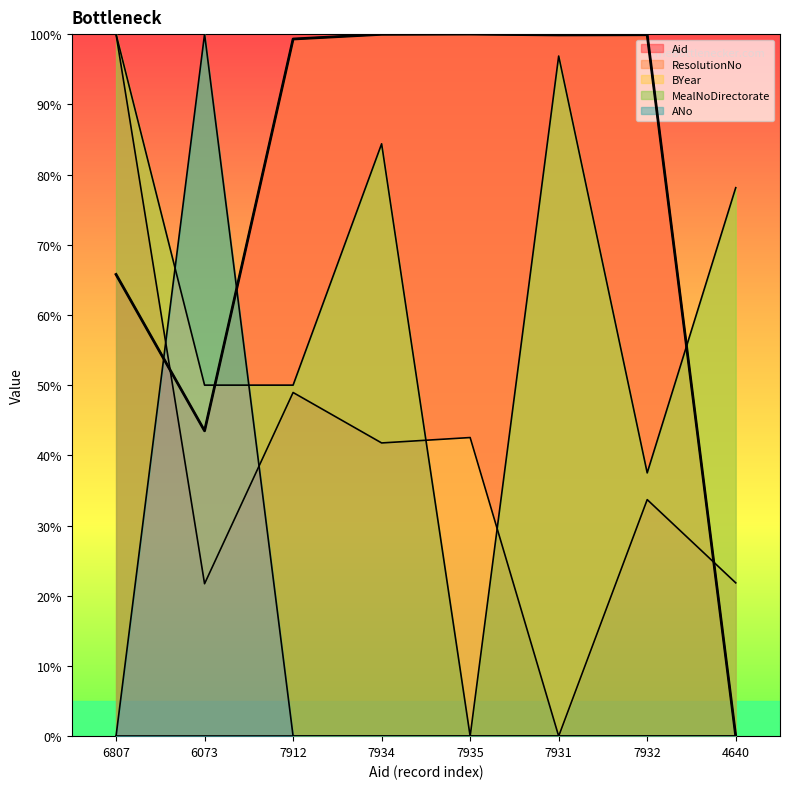

What is the value of the Aid point at the 2nd from the left?

43.5